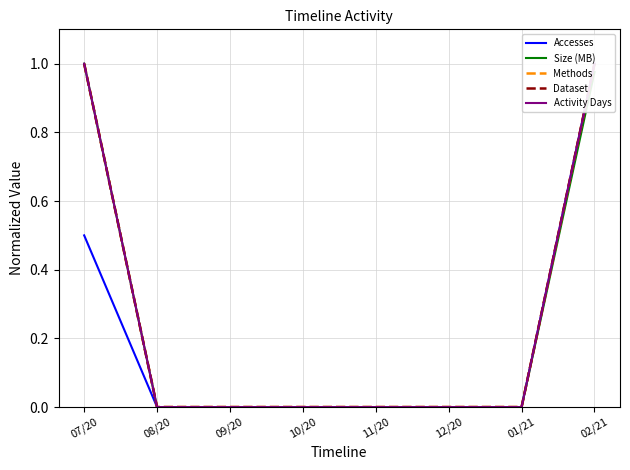

At which label does Activity Days reach its minimum?

08/20